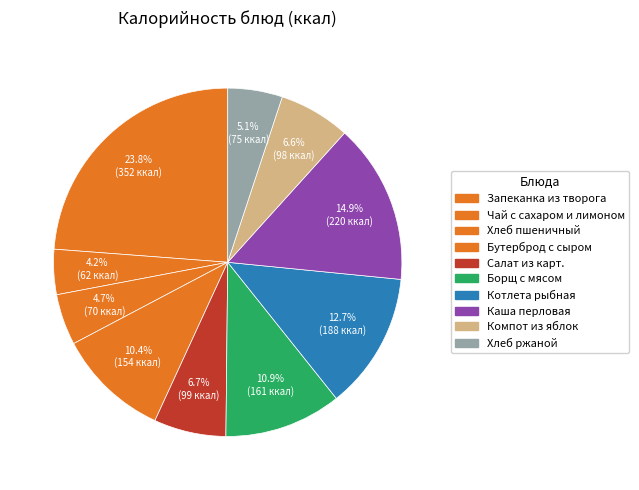

Count the number of slices in the pie.

10